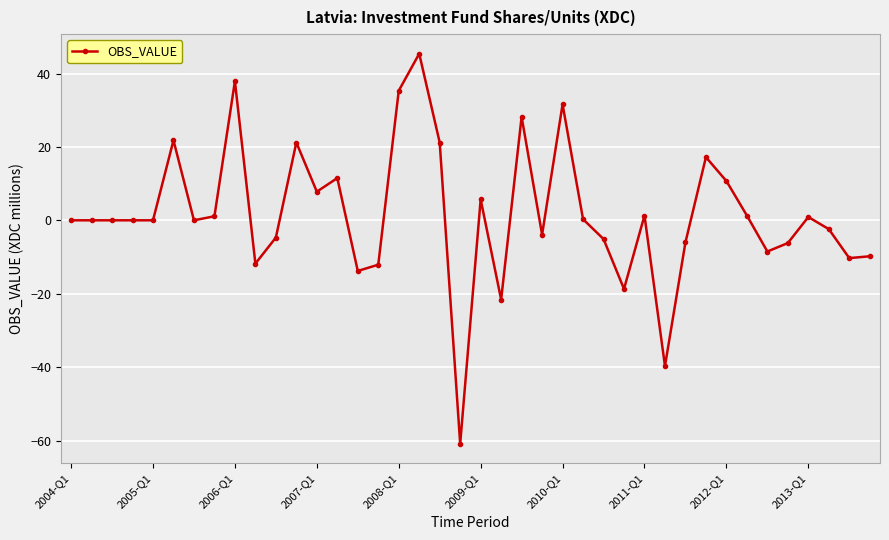

True or false: the data has more than 2 interior local peaks.

True